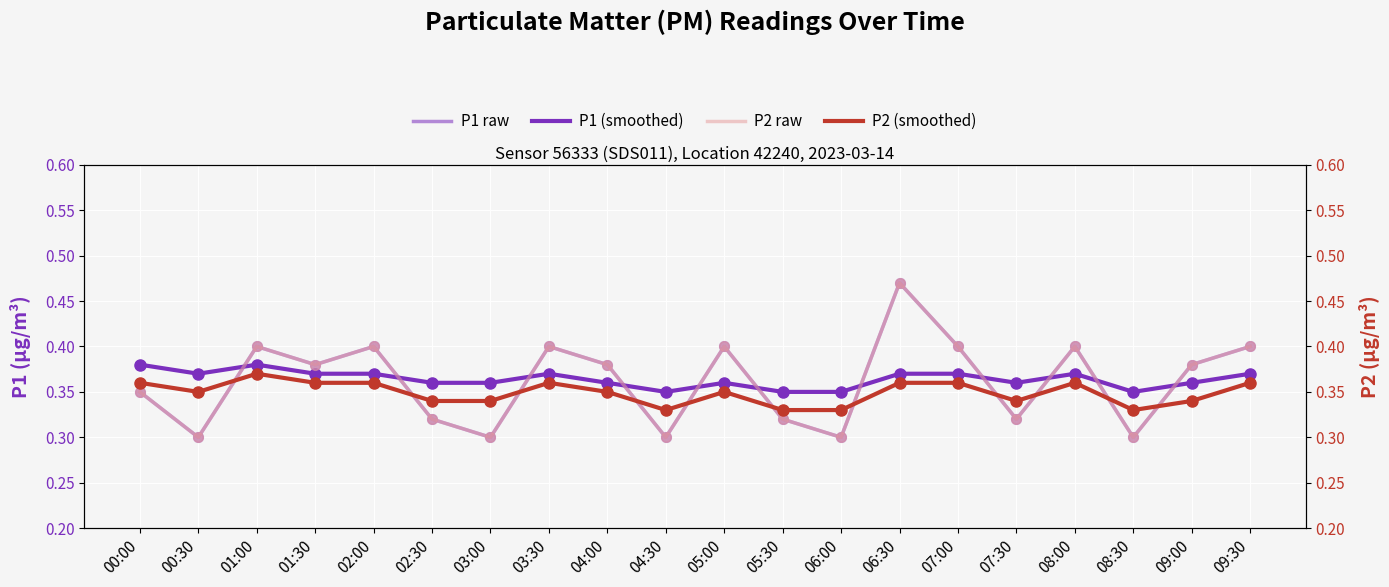

At which category is the sum across all series the highest?

06:30